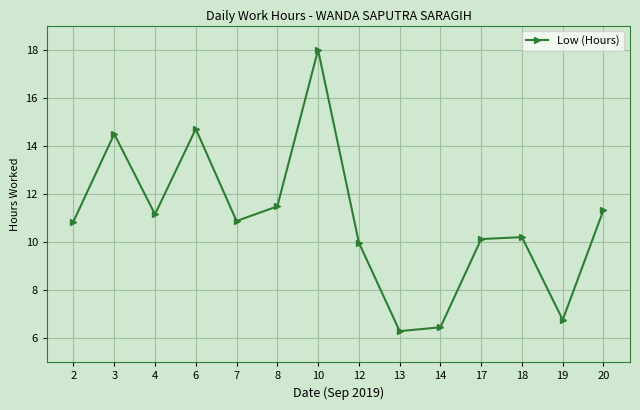

Which category has the highest value across all series?

10